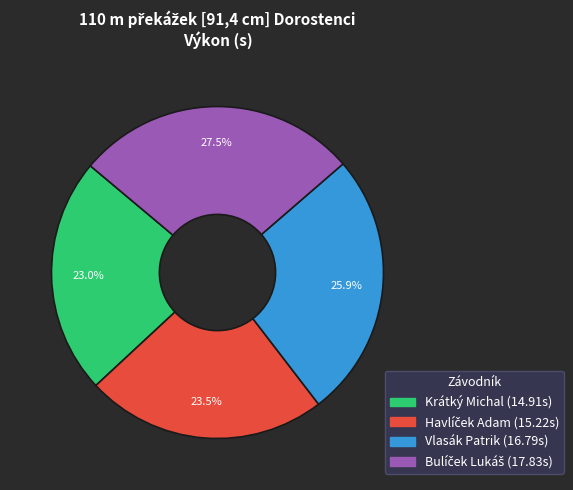

Is Krátký Michal the majority of the pie?

No